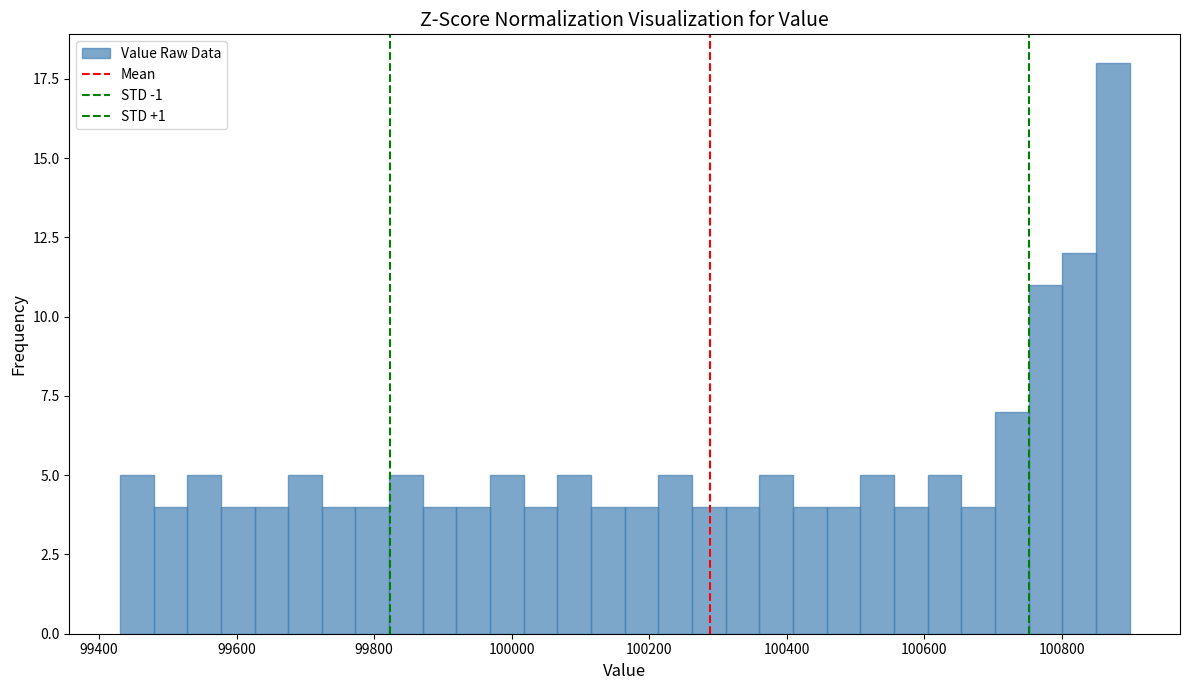

Read against the x-axis, roughly where is the centre of the tallest bar?

100880